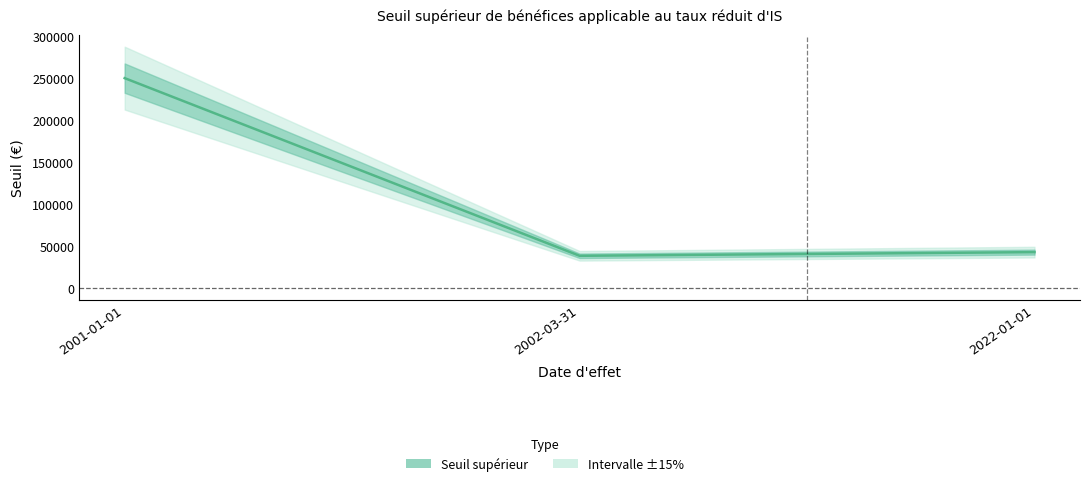

Which label corresponds to the smallest value in the chart?

2002-03-31